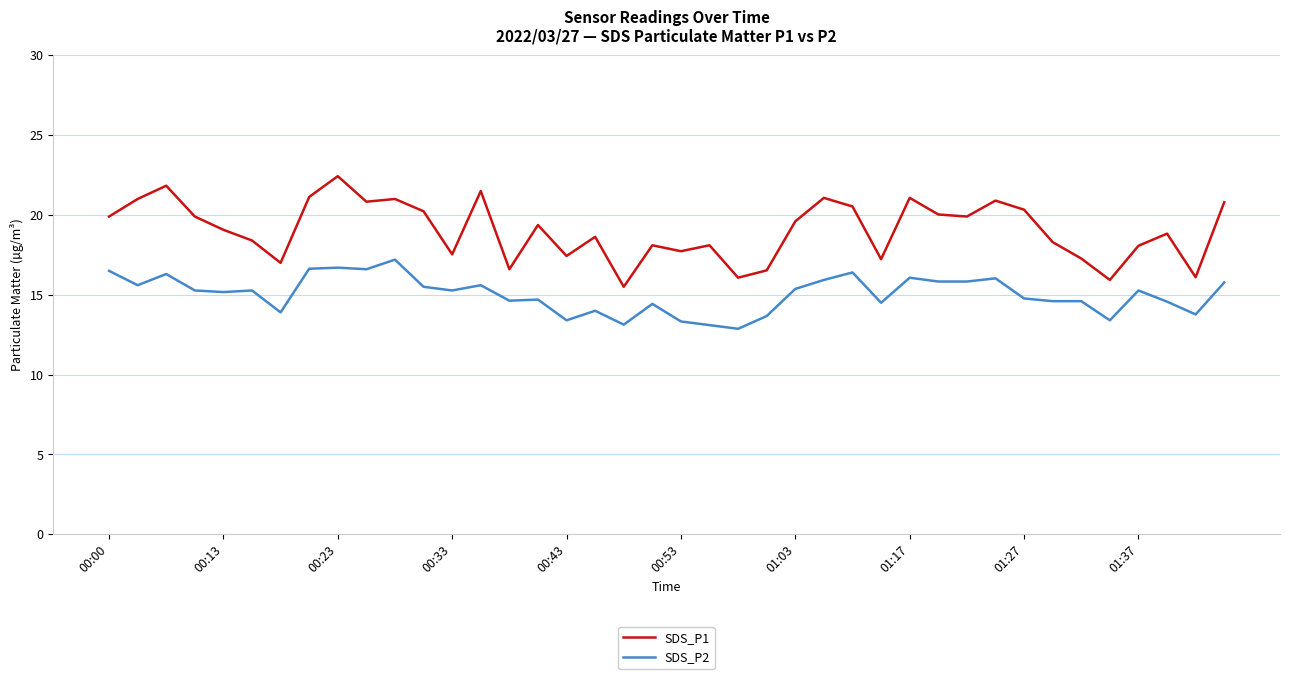

What is the maximum value for SDS_P2?

17.2